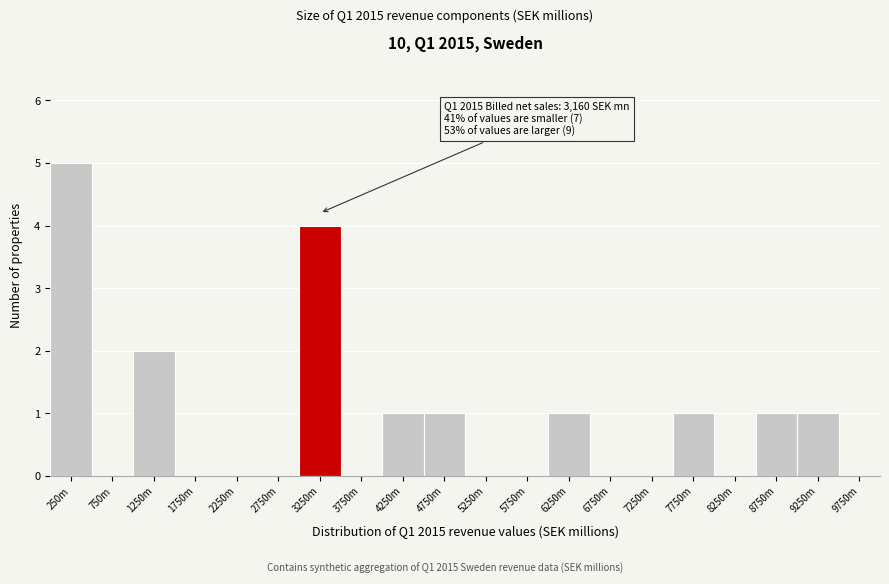

Reading right to left, what are all the values shown in this chart?

9750m=0	9250m=1	8750m=1	8250m=0	7750m=1	7250m=0	6750m=0	6250m=1	5750m=0	5250m=0	4750m=1	4250m=1	3750m=0	3250m=4	2750m=0	2250m=0	1750m=0	1250m=2	750m=0	250m=5